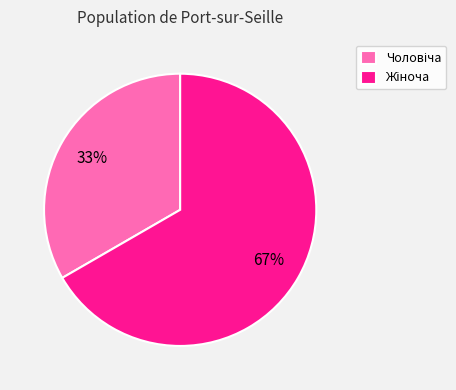

To the nearest percent, what is the average slice percentage?

50%